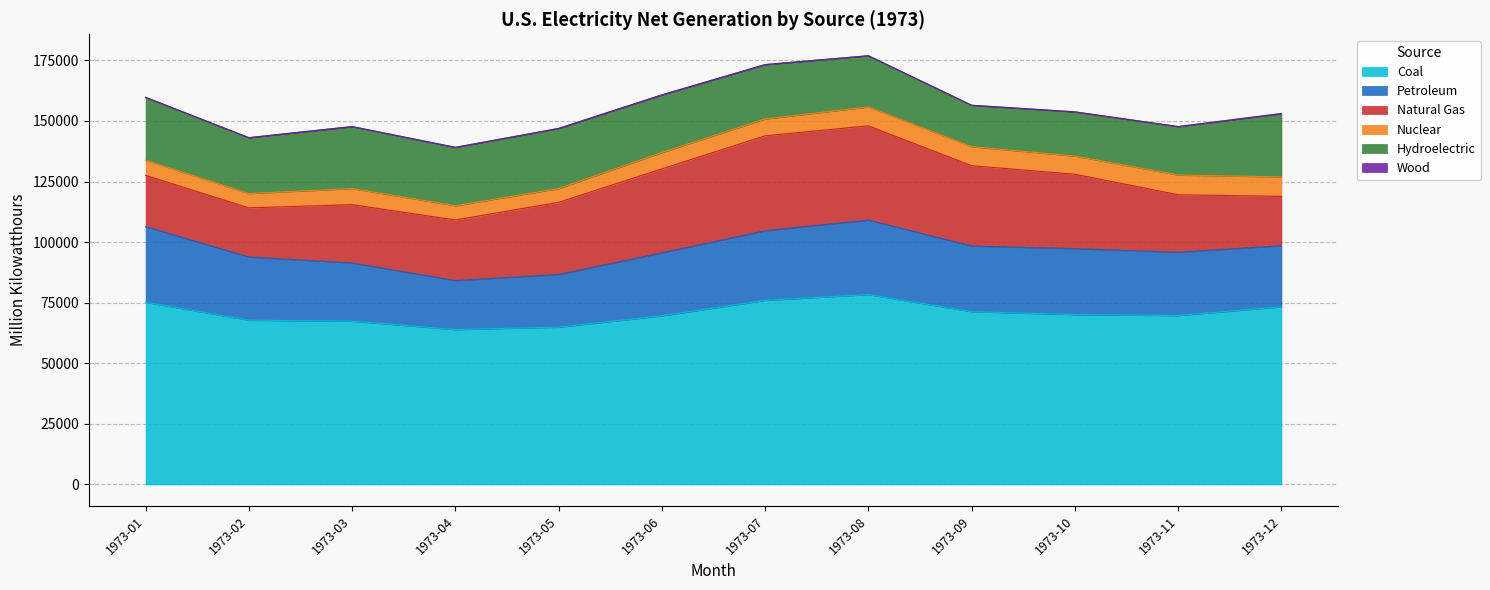

Between 1973-11 and 1973-05, which is larger?

1973-11